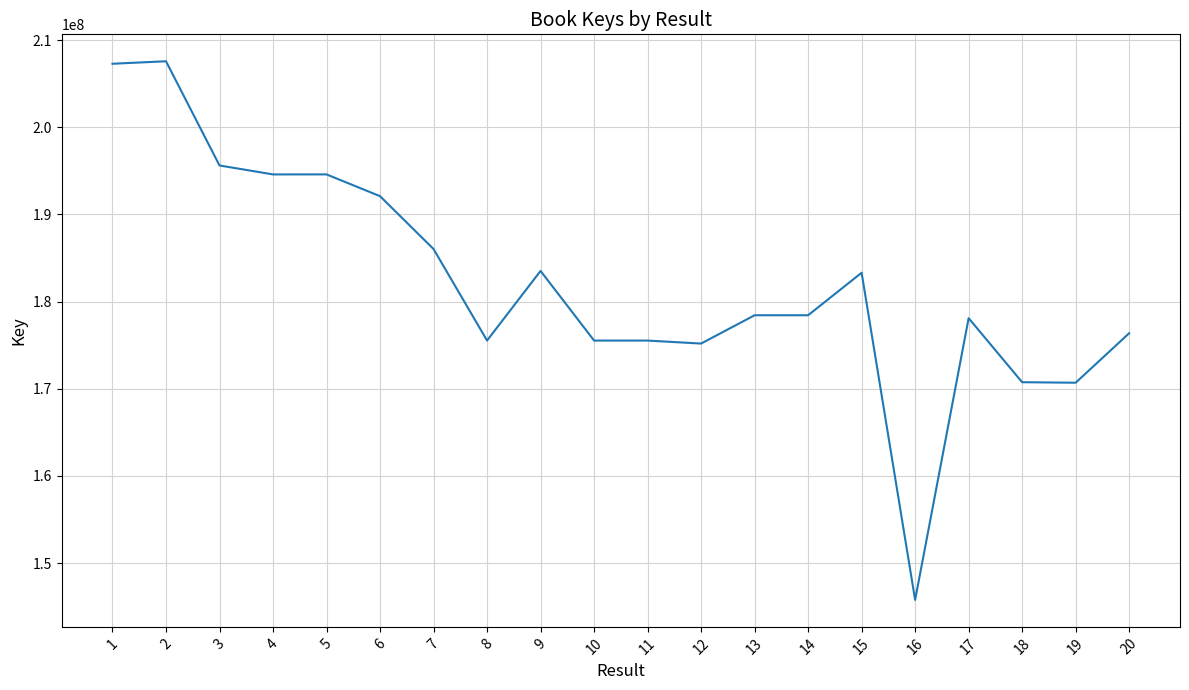

What is the minimum value shown in the chart?

145777587